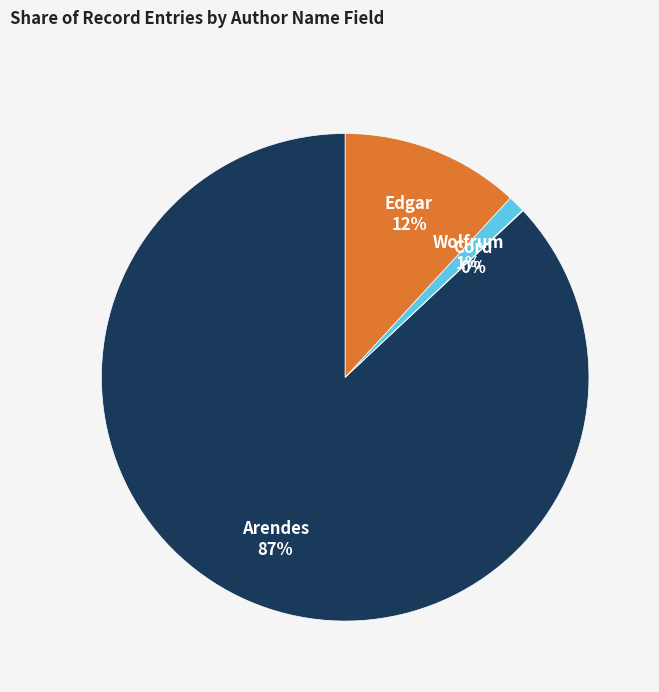

Does any single category account for the majority?

Yes